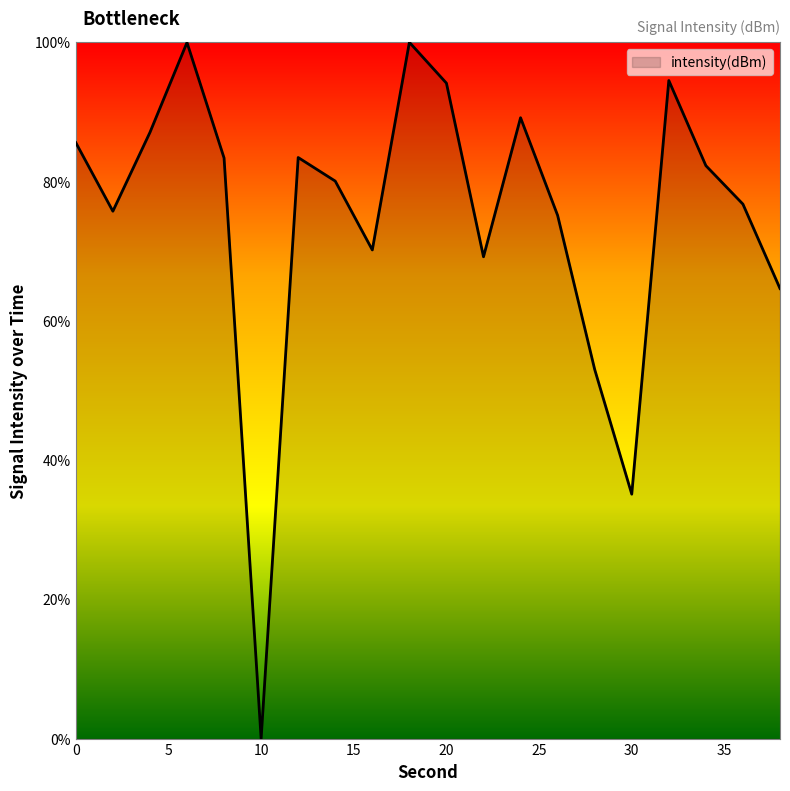

How many values are above zero?

19